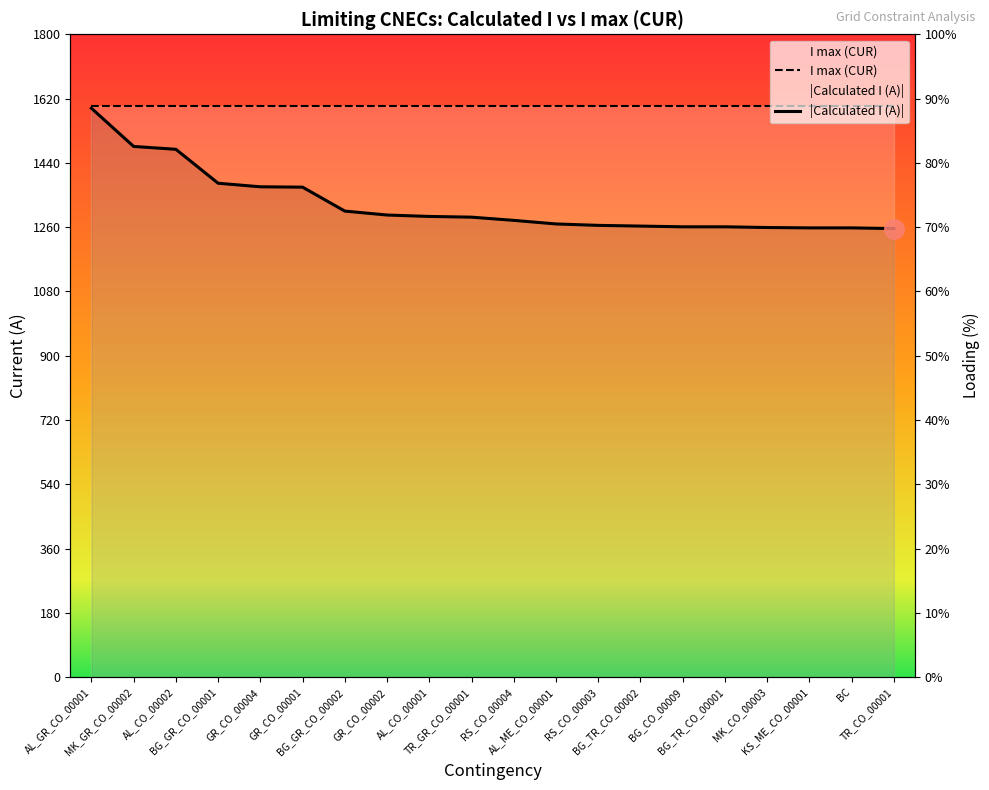

Which category has the highest value across all series?

AL_GR_CO_00001